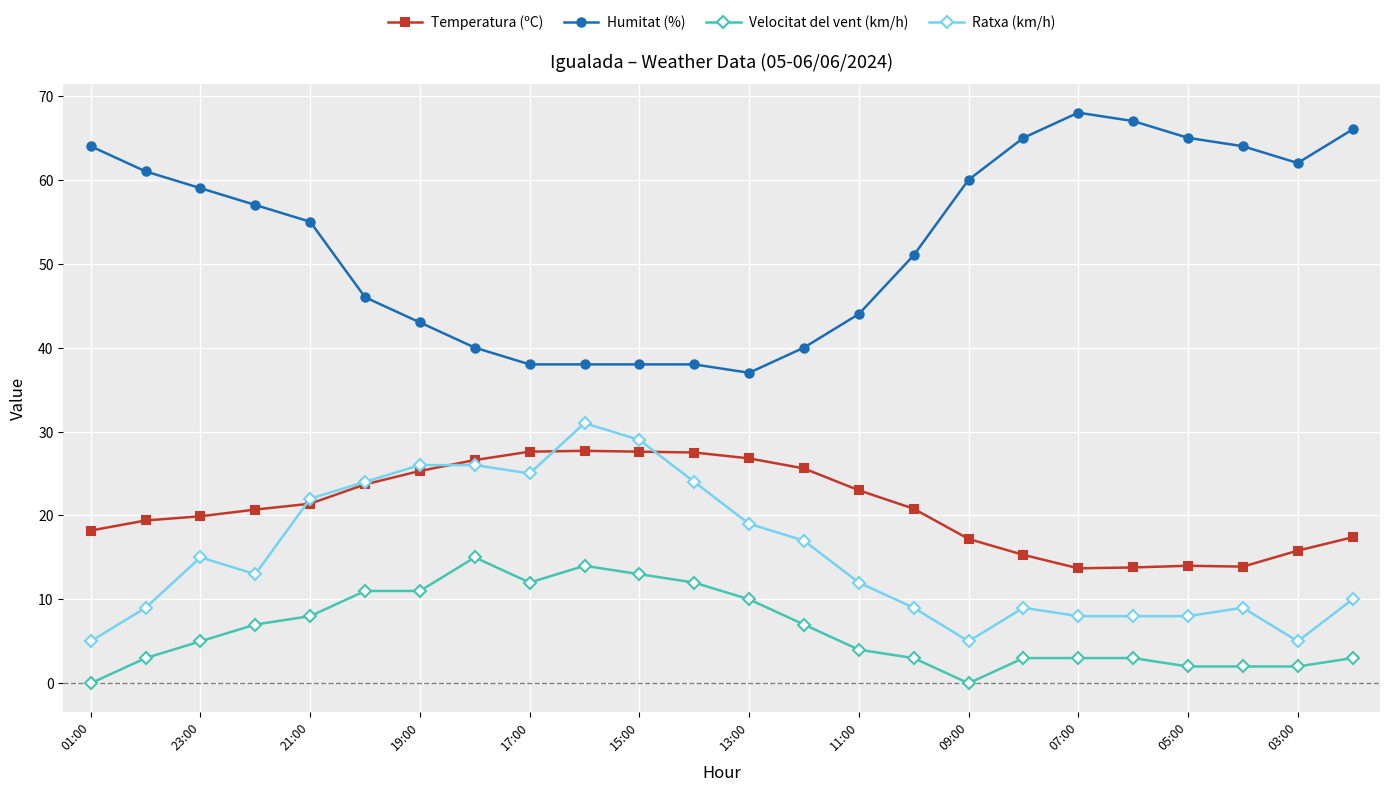

True or false: Humitat (%) and Temperatura (ºC) cross at least once.

False